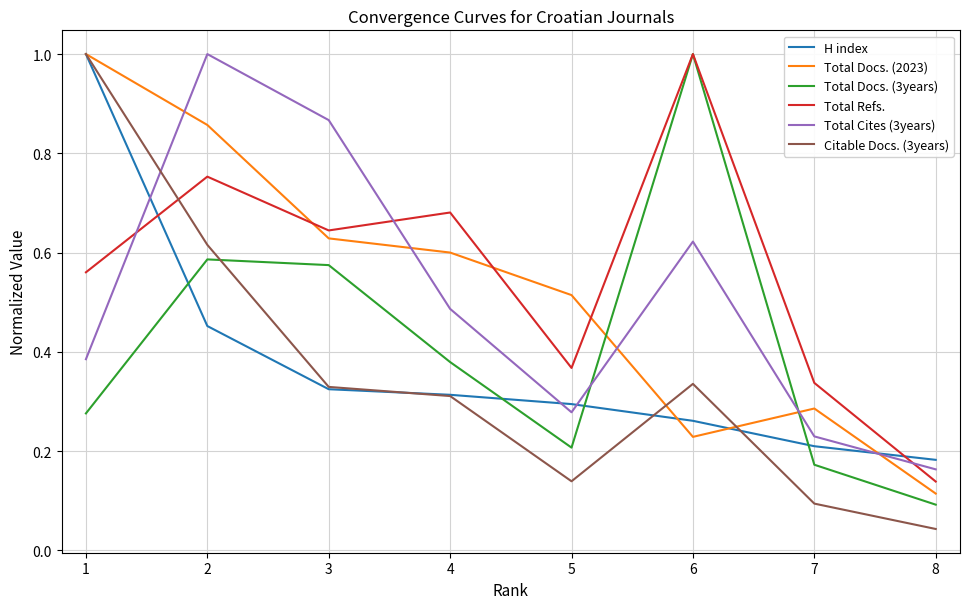

Does the chart display data point markers on the line(s)?

No